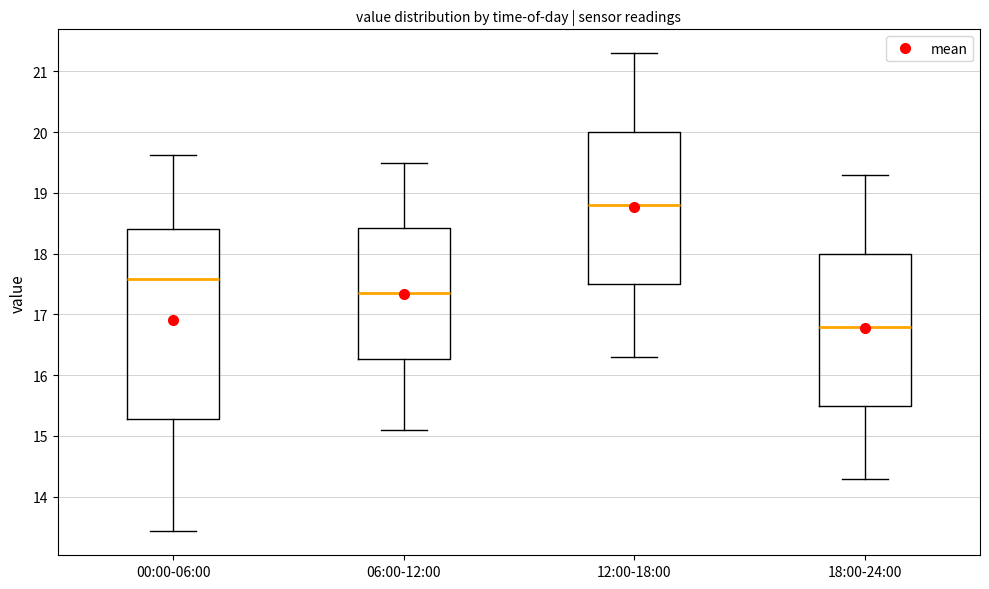

Reading left to right, transcribe this box plot: for each box, give where its median line is, the range the box spans, and where its two whiskers end, as read against the y-axis. The values are not printed on the chart, so give them approximately, as read against the axis.

00:00-06:00: median 17.6, box 15.3 to 18.4, whiskers 13.4 to 19.6
06:00-12:00: median 17.4, box 16.3 to 18.4, whiskers 15.1 to 19.5
12:00-18:00: median 18.8, box 17.5 to 20.0, whiskers 16.3 to 21.3
18:00-24:00: median 16.8, box 15.5 to 18.0, whiskers 14.3 to 19.3